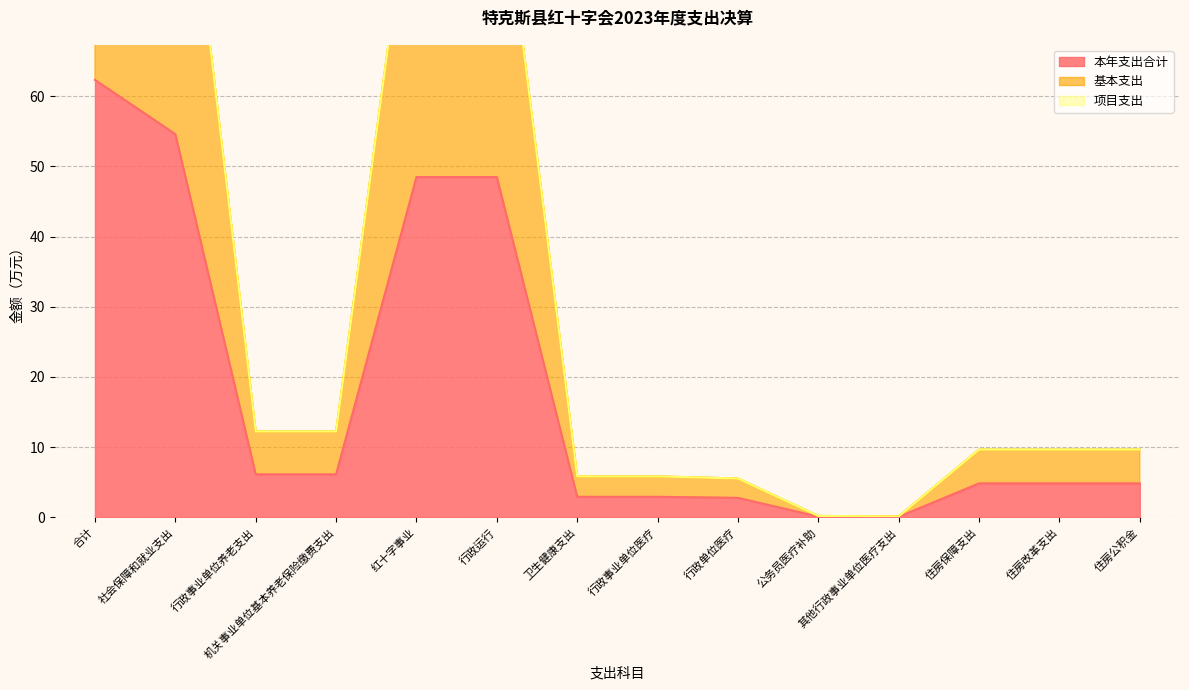

Between 公务员医疗补助 and 社会保障和就业支出, which is larger?

社会保障和就业支出